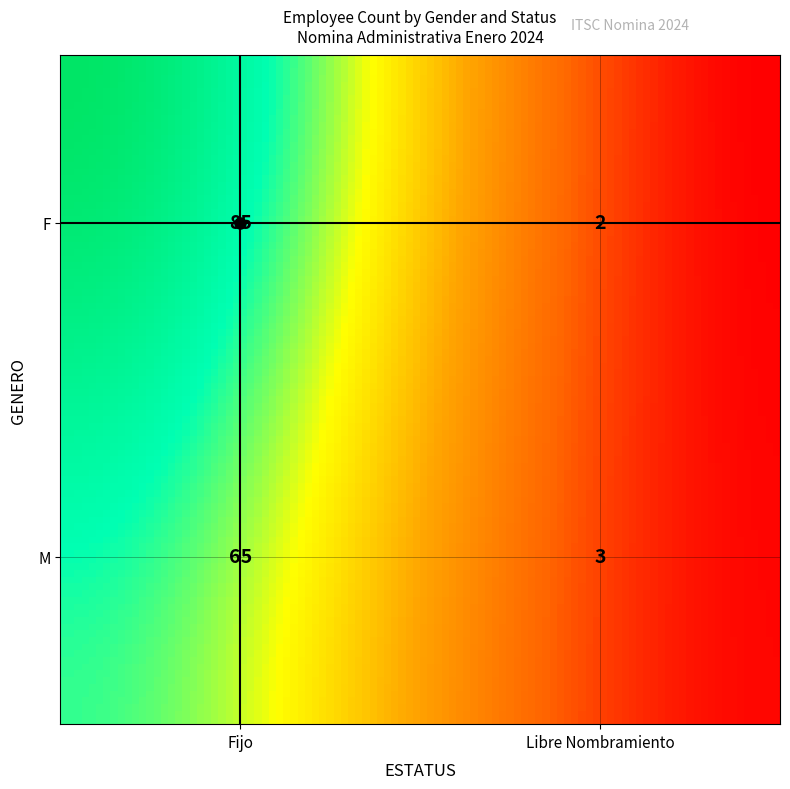

At which category does the chart reach its peak across all series?

F_Fijo